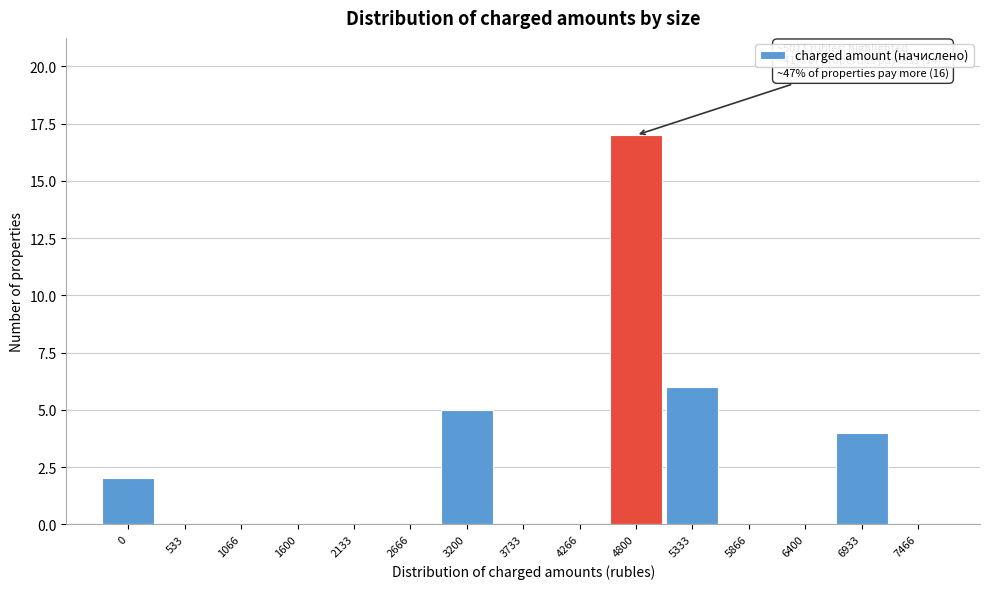

Reading left to right, transcribe all the data shown in this chart.

0=2	533=0	1066=0	1600=0	2133=0	2666=0	3200=5	3733=0	4266=0	4800=17	5333=6	5866=0	6400=0	6933=4	7466=0